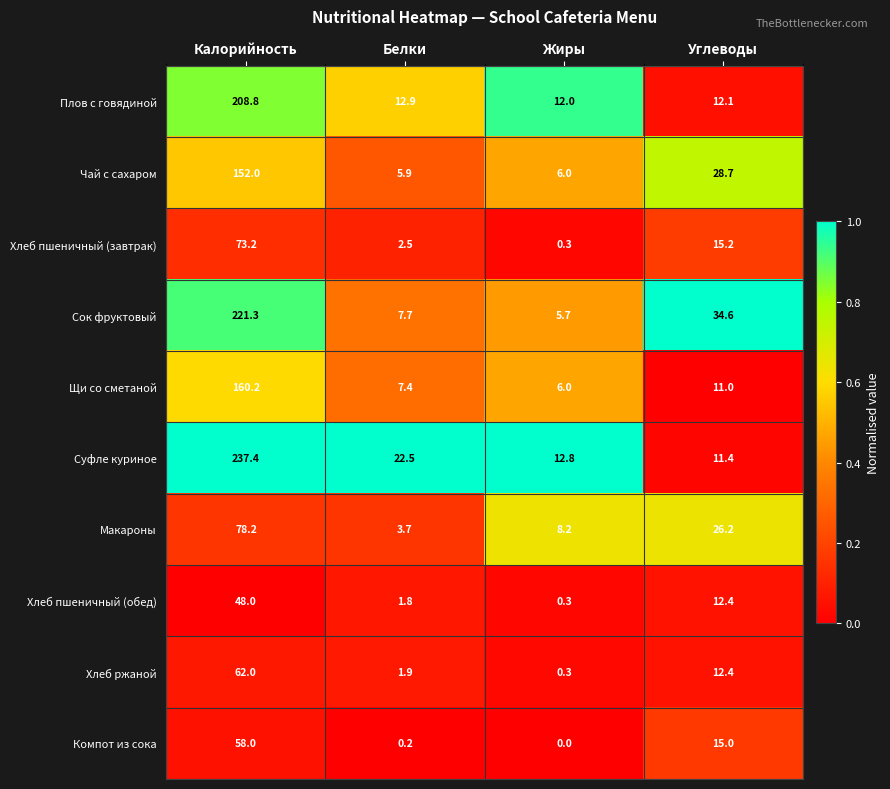

Between Калорийность and Белки, which series saw the biggest shift?

Суфле куриное